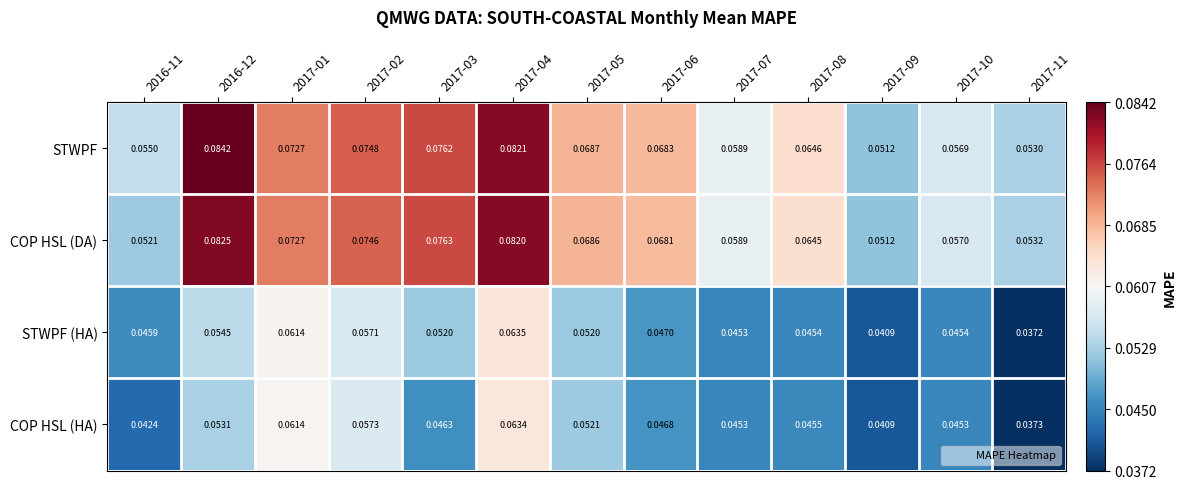

Rank the series by their maximum value, from lowest to highest.

COP HSL (HA), STWPF (HA), COP HSL (DA), STWPF